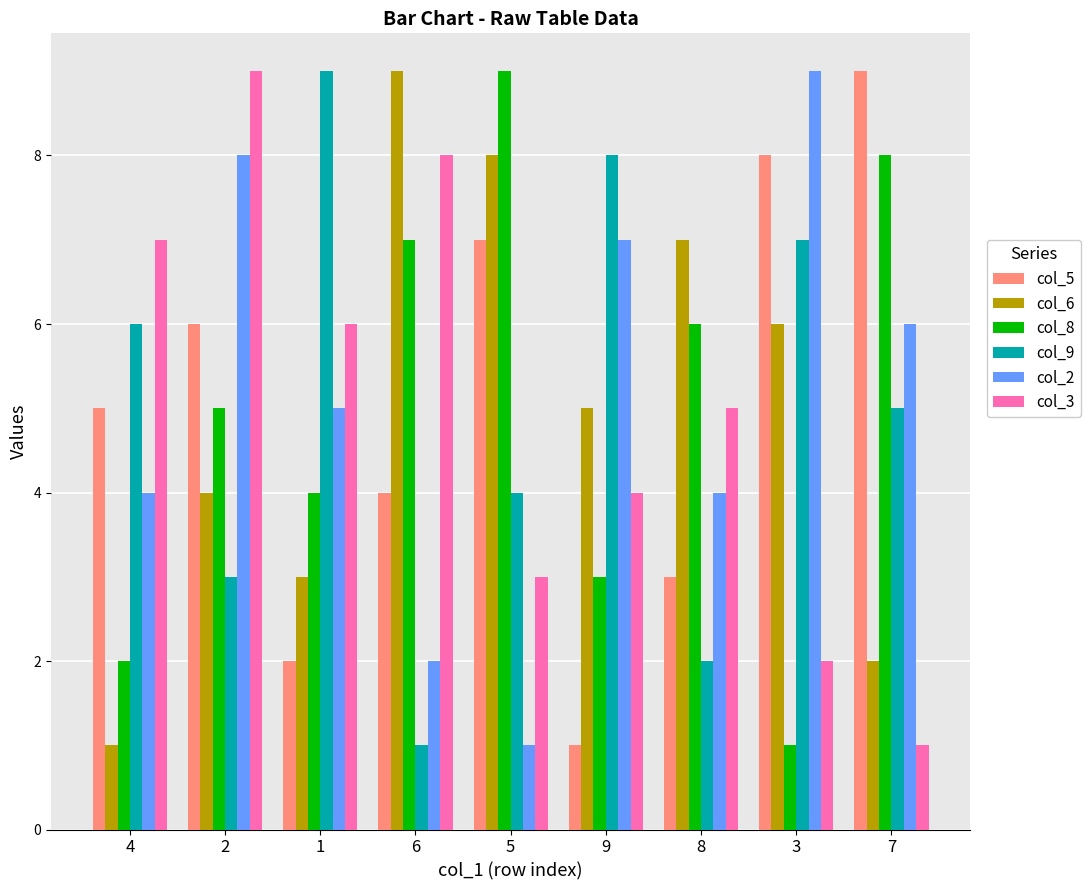

Reading right to left, transcribe all the data shown in this chart.

col_5: 9	8	3	1	7	4	2	6	5
col_6: 2	6	7	5	8	9	3	4	1
col_8: 8	1	6	3	9	7	4	5	2
col_9: 5	7	2	8	4	1	9	3	6
col_2: 6	9	4	7	1	2	5	8	4
col_3: 1	2	5	4	3	8	6	9	7